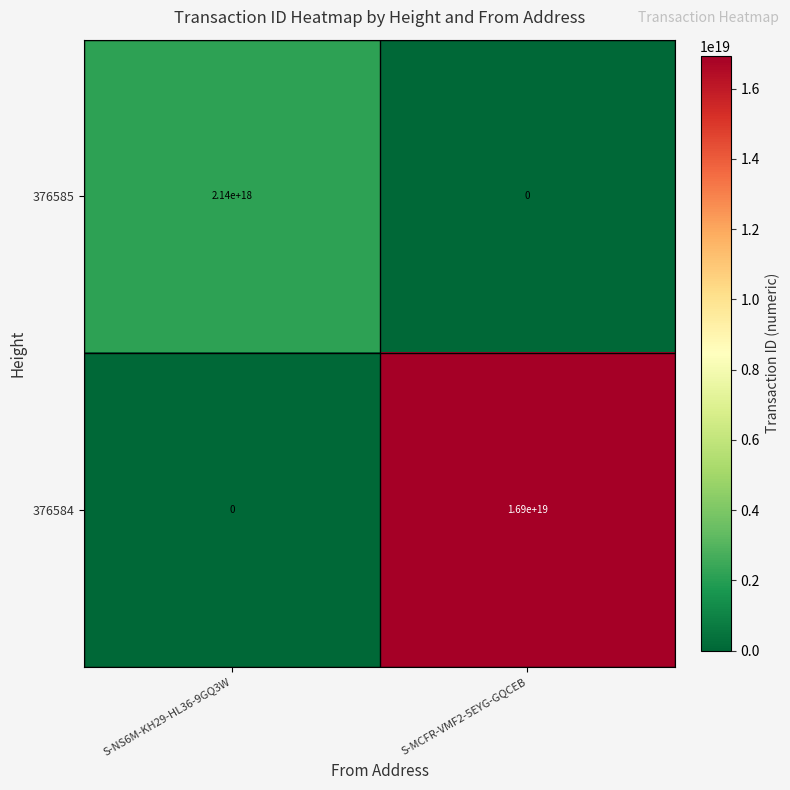

At how many categories does at least one series exceed 6083025283543178240?

1